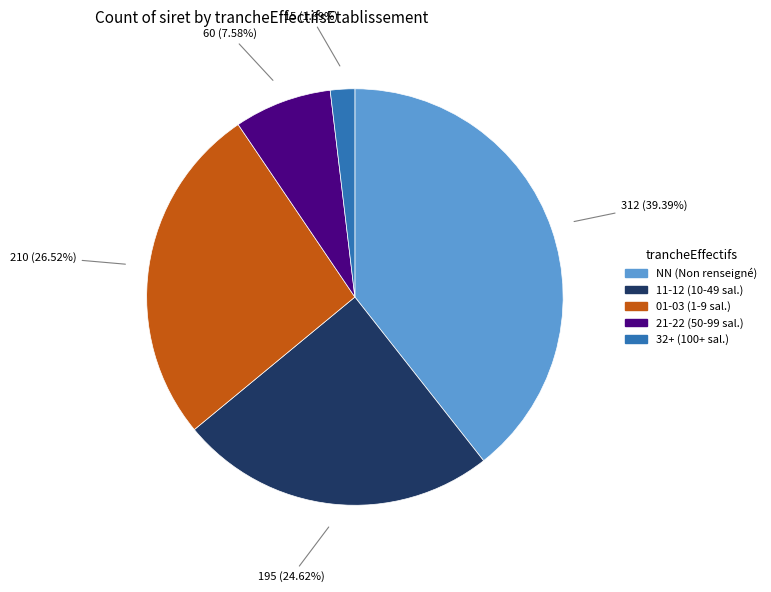

Does any single category account for the majority?

No